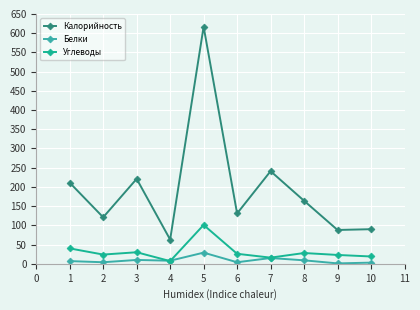

At which category is the sum across all series the highest?

5